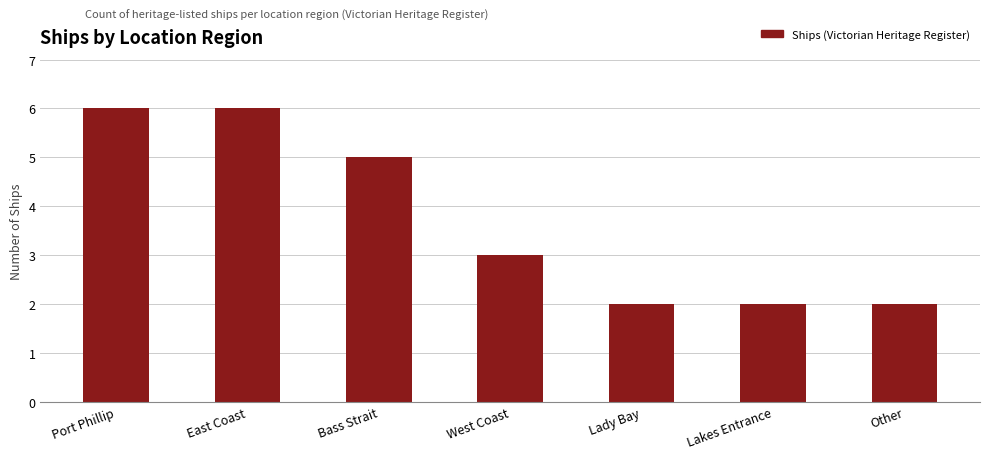

What is the label of the 6th bar from the left?

Lakes Entrance